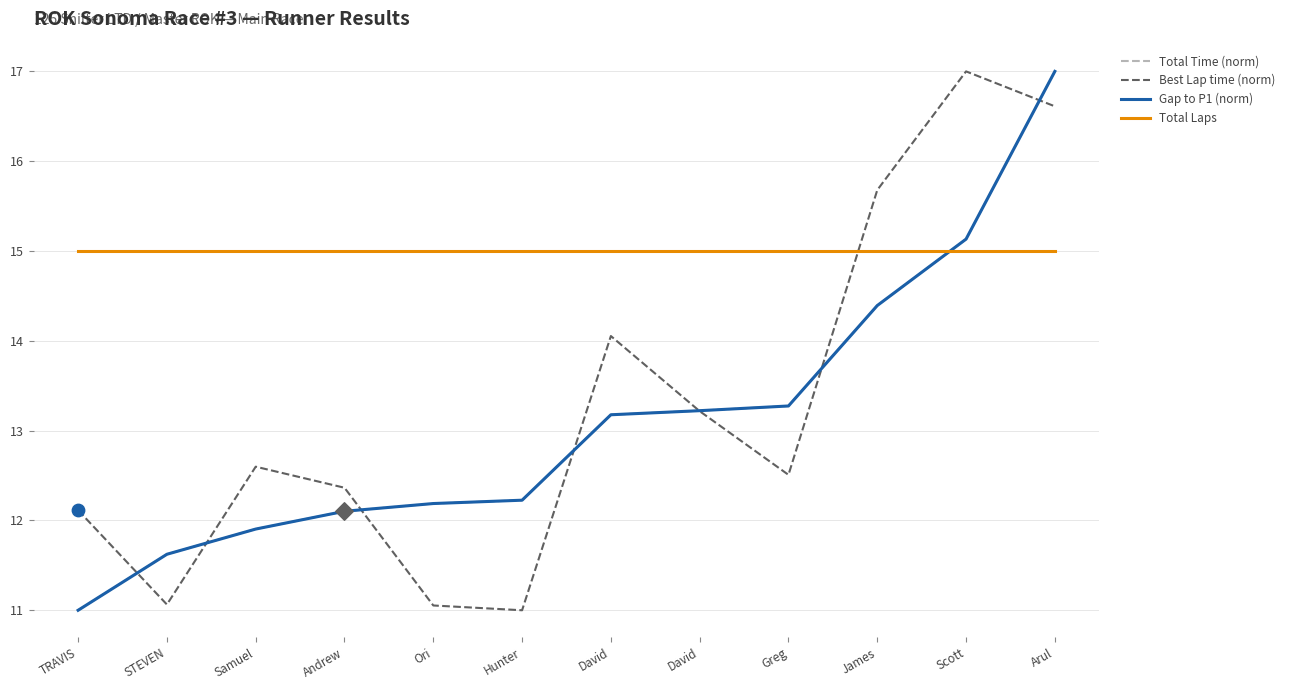

What is the total value across all series at Hunter?

50.5